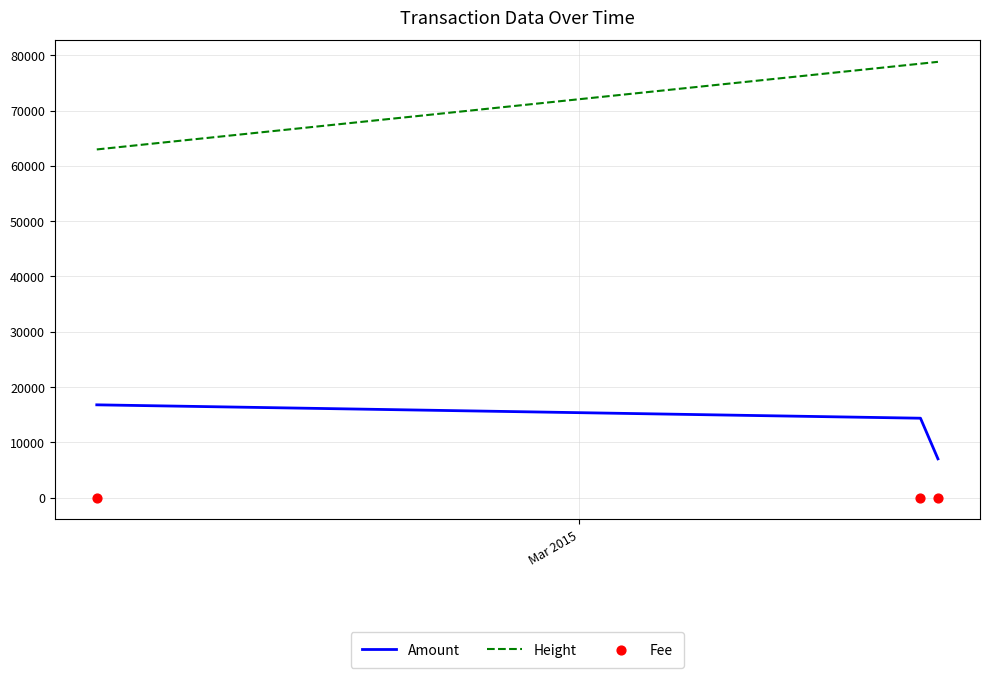

Which series contains the lowest Y value?

Fee